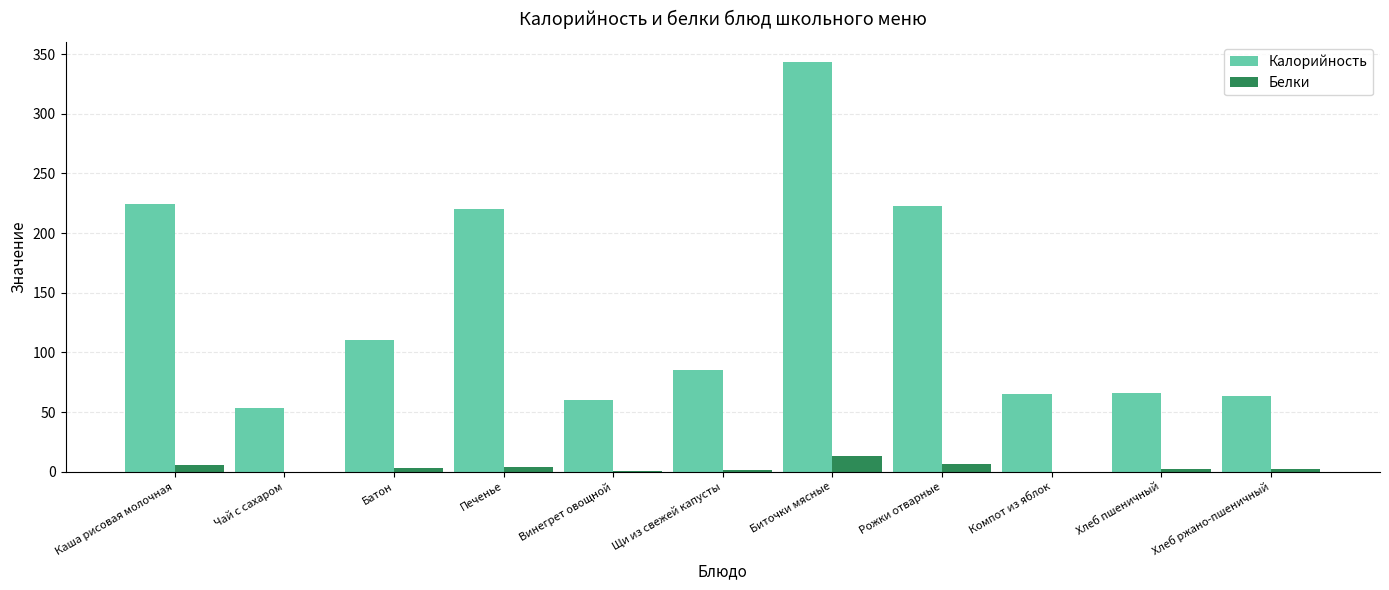

Is it true that Калорийность equals 60.5 at Винегрет овощной?

True